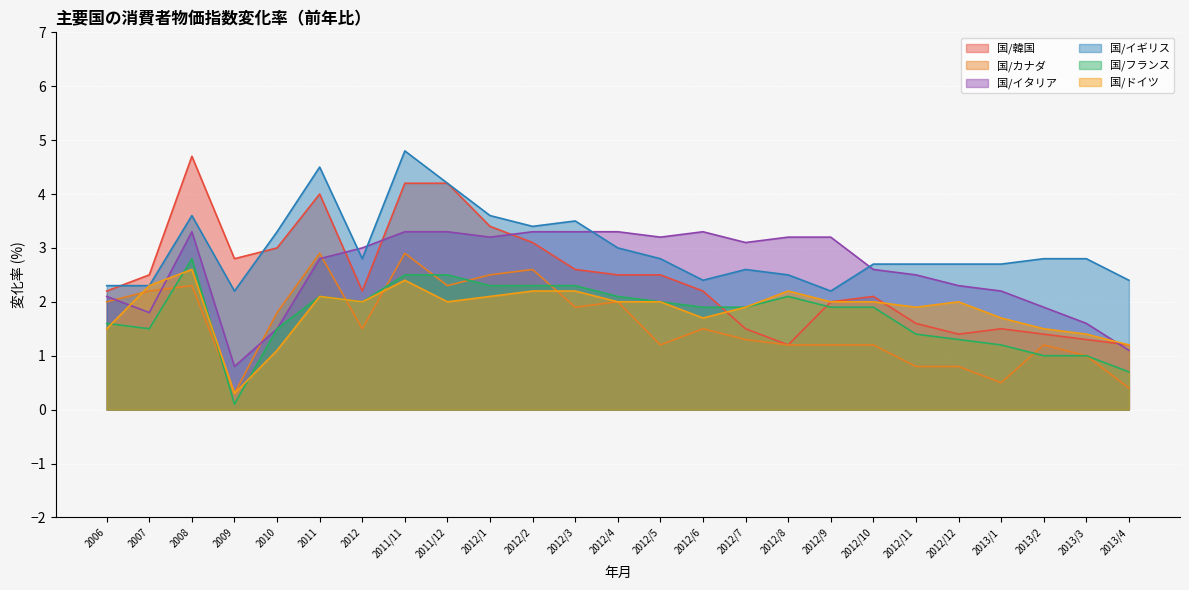

True or false: 国/イギリス and 国/カナダ intersect in this chart.

False